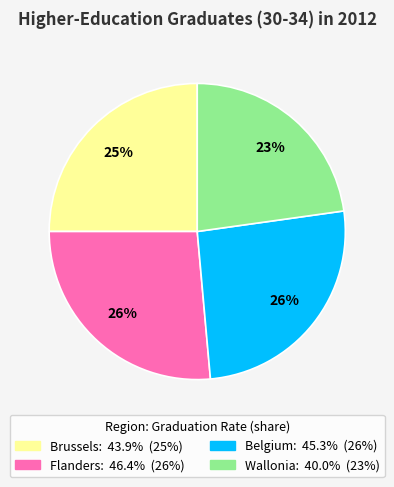

How many slices are in this pie chart?

4